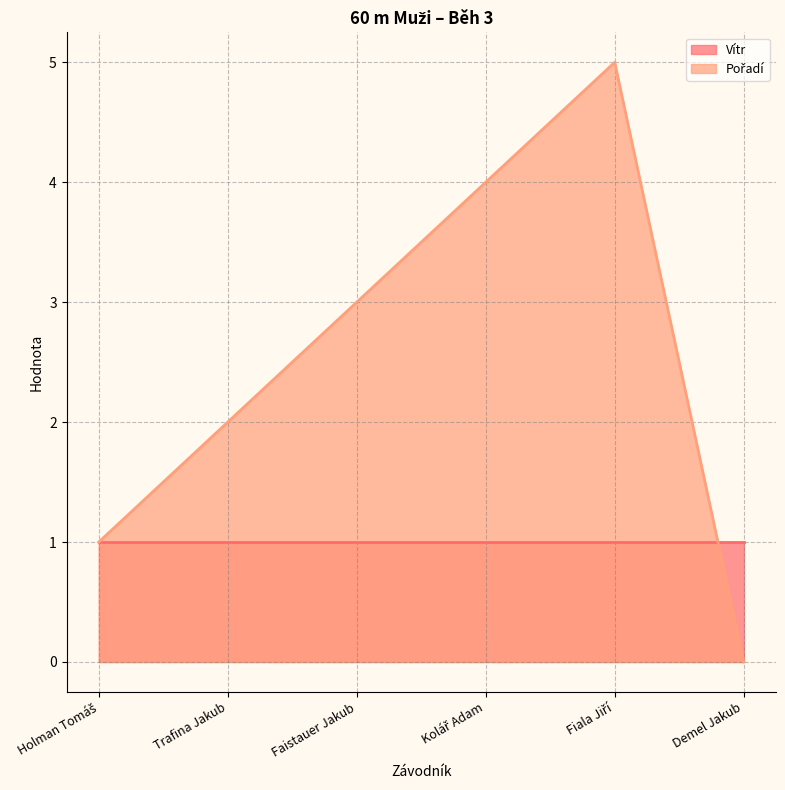

Where is the first local maximum?

Fiala Jiří